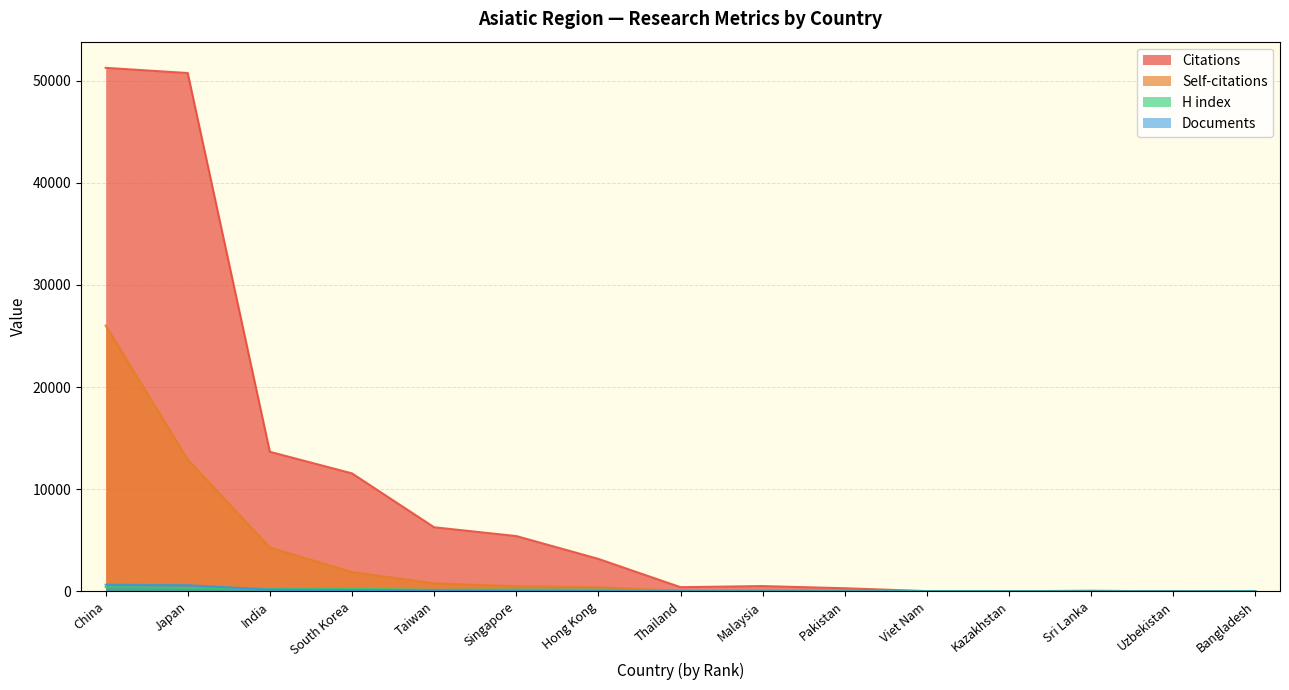

Reading left to right, list all the values displayed in this chart.

Citations: China=51246	Japan=50738	India=13666	South Korea=11552	Taiwan=6278	Singapore=5418	Hong Kong=3183	Thailand=415	Malaysia=523	Pakistan=310	Viet Nam=28	Kazakhstan=15	Sri Lanka=67	Uzbekistan=5	Bangladesh=18
Self-citations: China=26022	Japan=12903	India=4291	South Korea=1889	Taiwan=781	Singapore=507	Hong Kong=398	Thailand=66	Malaysia=79	Pakistan=62	Viet Nam=3	Kazakhstan=1	Sri Lanka=0	Uzbekistan=3	Bangladesh=12
H index: China=425	Japan=337	India=227	South Korea=259	Taiwan=156	Singapore=187	Hong Kong=173	Thailand=64	Malaysia=70	Pakistan=62	Viet Nam=41	Kazakhstan=32	Sri Lanka=22	Uzbekistan=11	Bangladesh=30
Documents: China=657	Japan=607	India=183	South Korea=133	Taiwan=90	Singapore=53	Hong Kong=30	Thailand=15	Malaysia=6	Pakistan=6	Viet Nam=1	Kazakhstan=1	Sri Lanka=1	Uzbekistan=1	Bangladesh=1